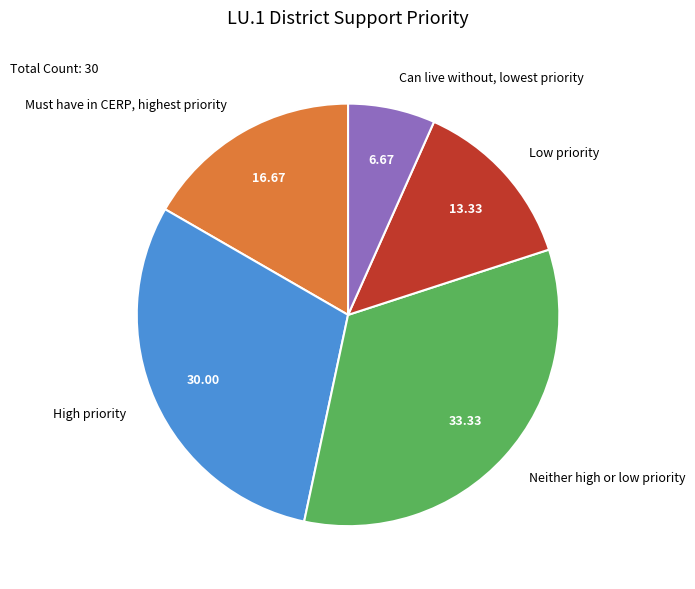

Count the number of slices in the pie.

5